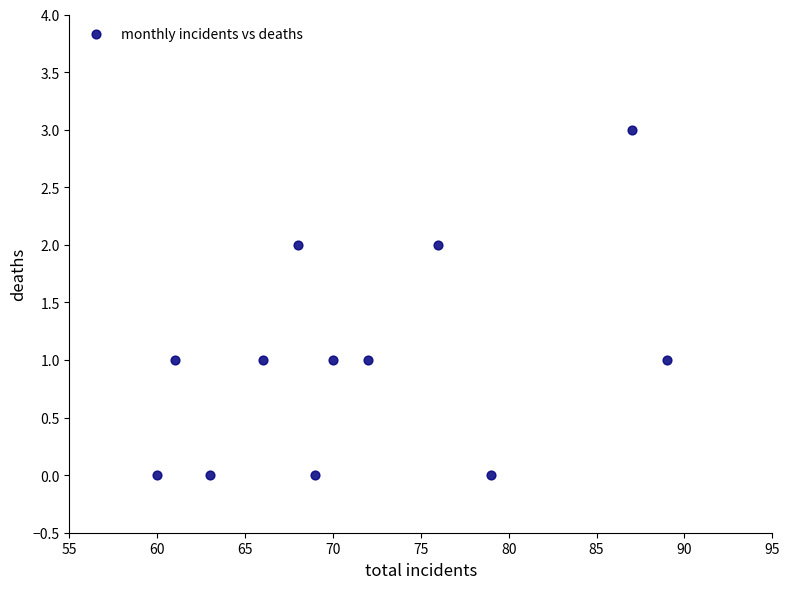

What is the range of X values (max minus min)?

29